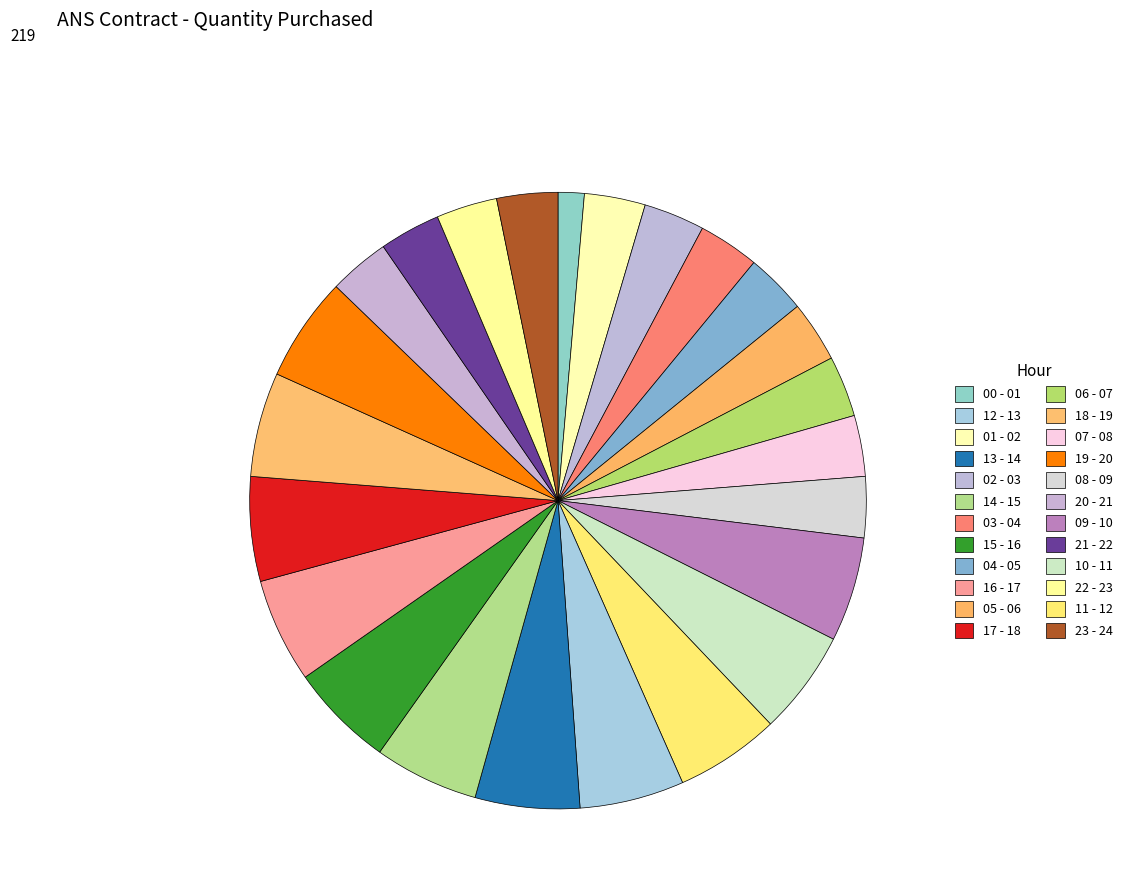

How many segments does this pie chart have?

24